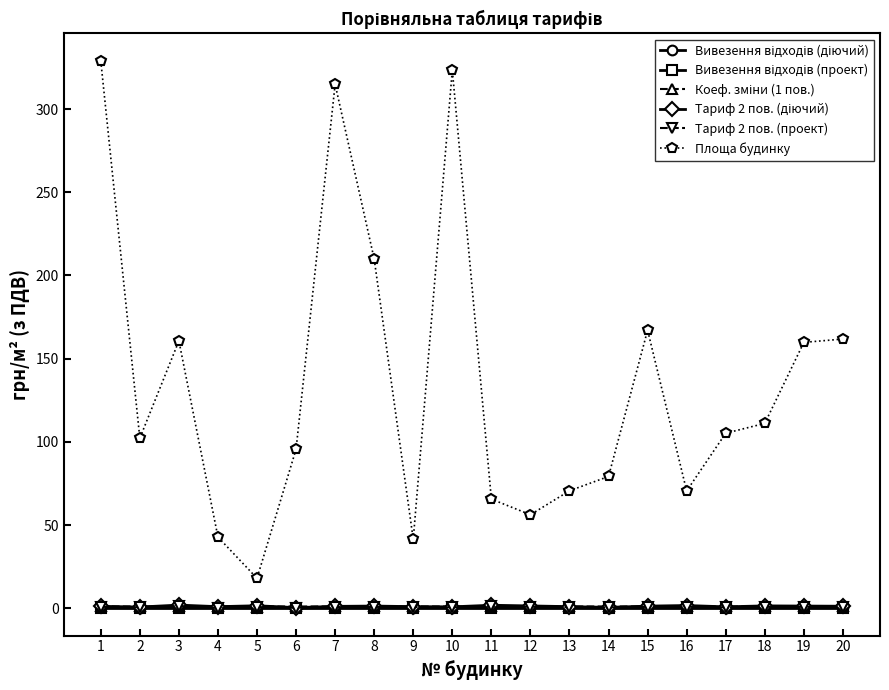

Does the chart have visible grid lines?

No